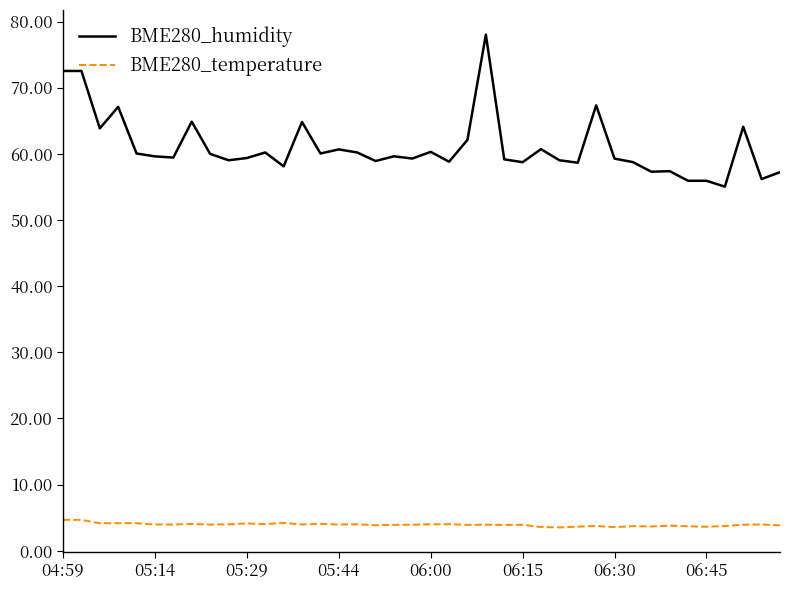

What is the highest value of the BME280_temperature series?

4.7